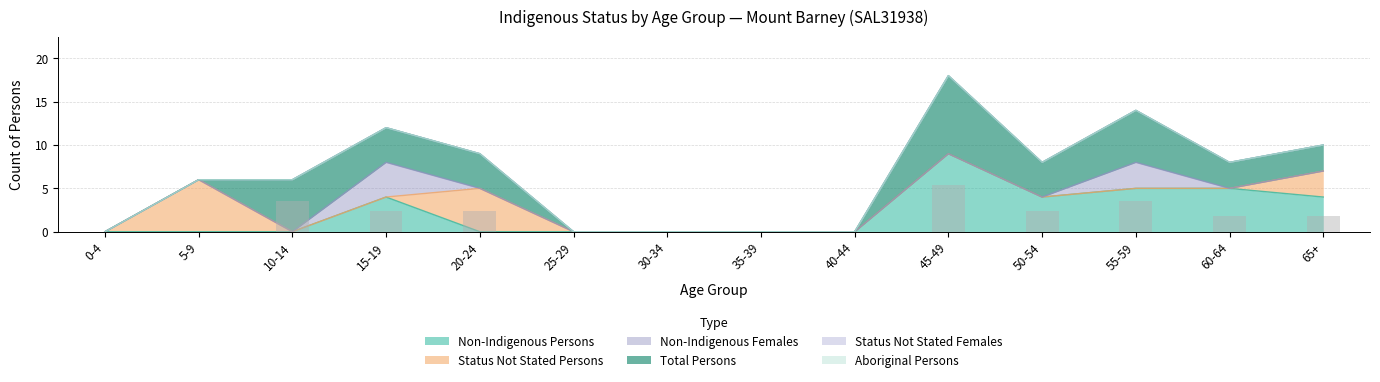

Is it true that Non-Indigenous Persons equals 4 at 10-14?

False